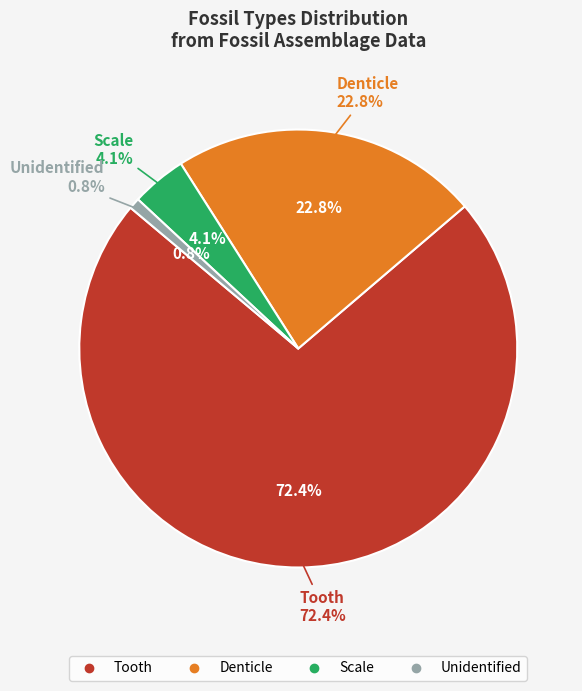

What is the ratio of the value at Unidentified to the value at Scale?

0.2